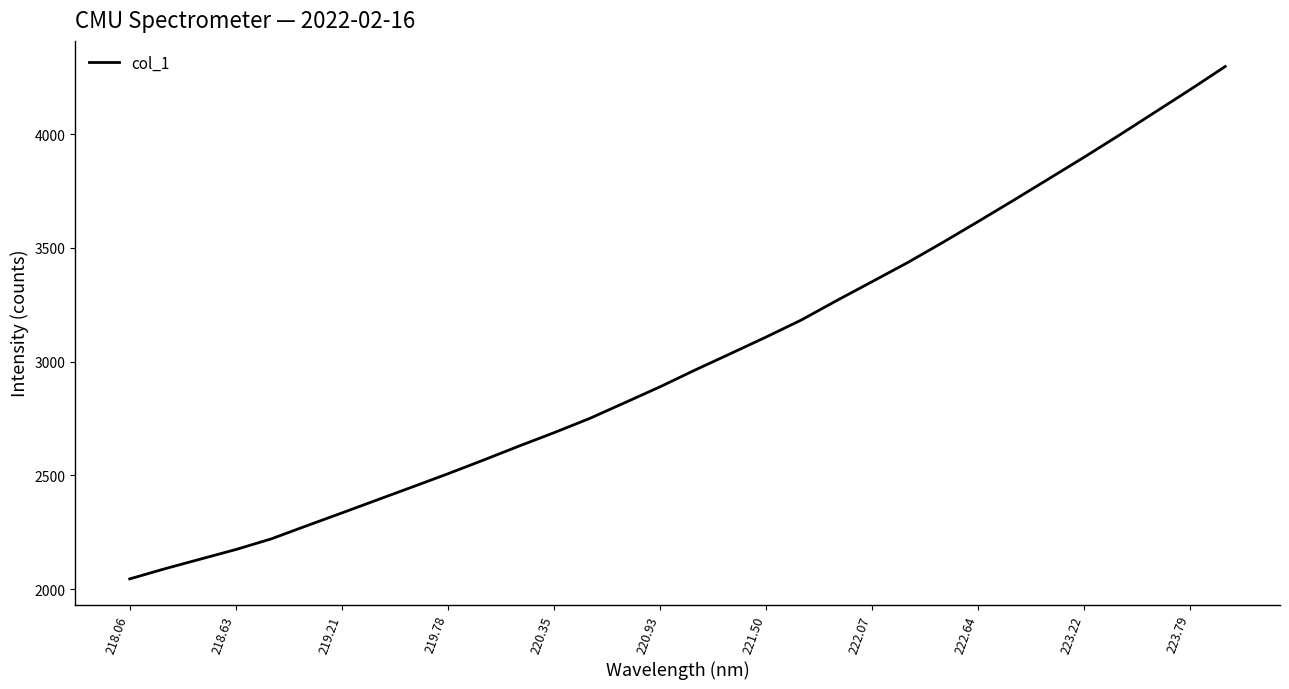

What is the minimum value shown in the chart?

2044.7